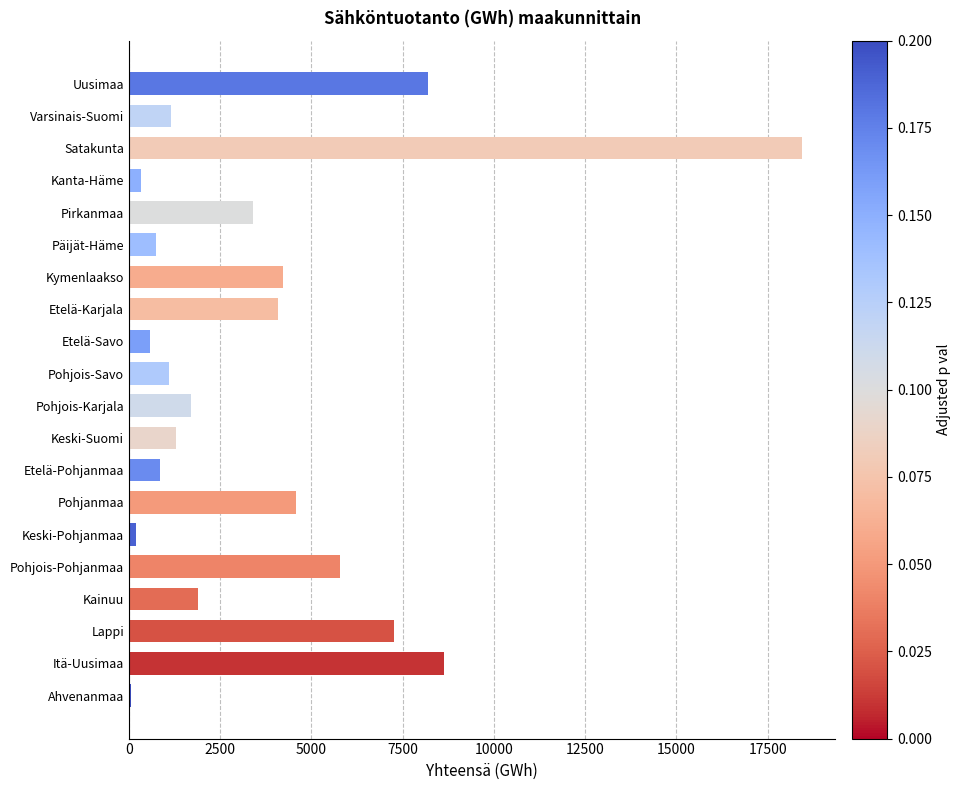

Which has a higher value, Satakunta or Varsinais-Suomi?

Satakunta